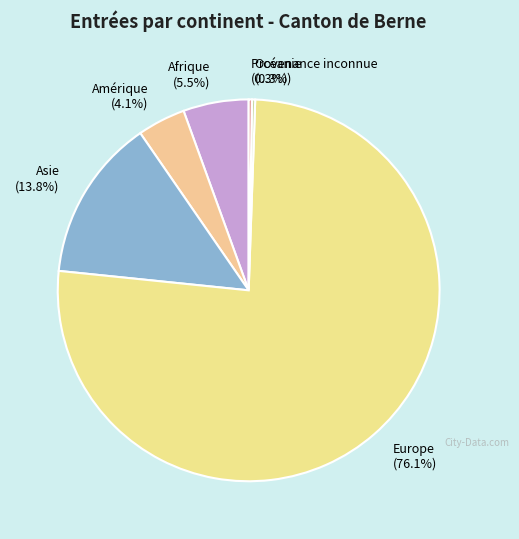

What is the largest slice in the pie chart?

Europe